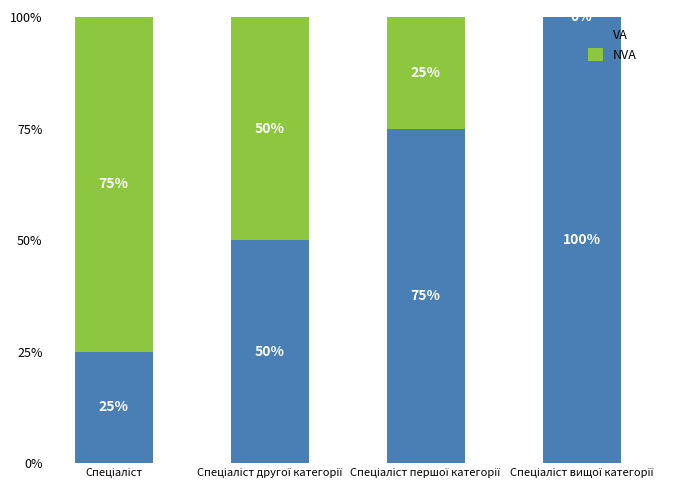

What is the sum of all VA values?

250